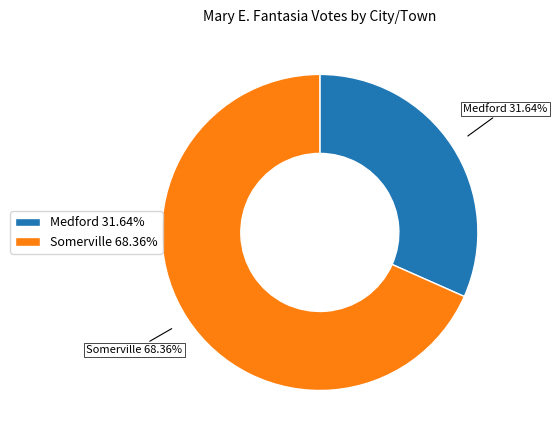

Between Medford and Somerville, which is larger?

Somerville